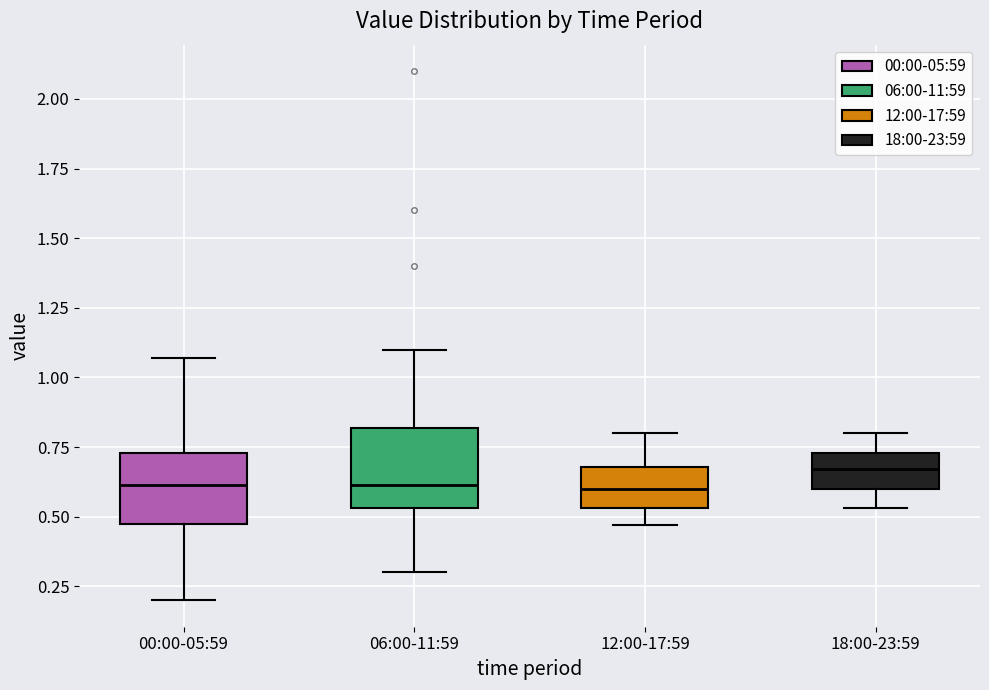

Which box has the highest median line?

18:00-23:59